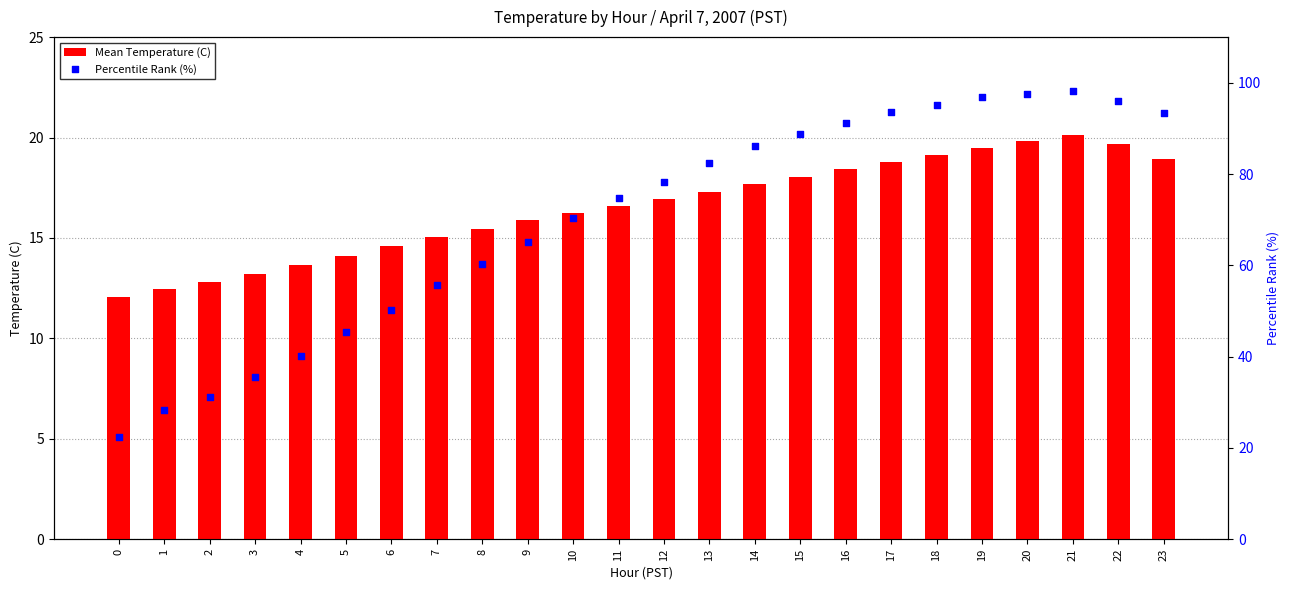

What is the total value across all series at 1?

40.8